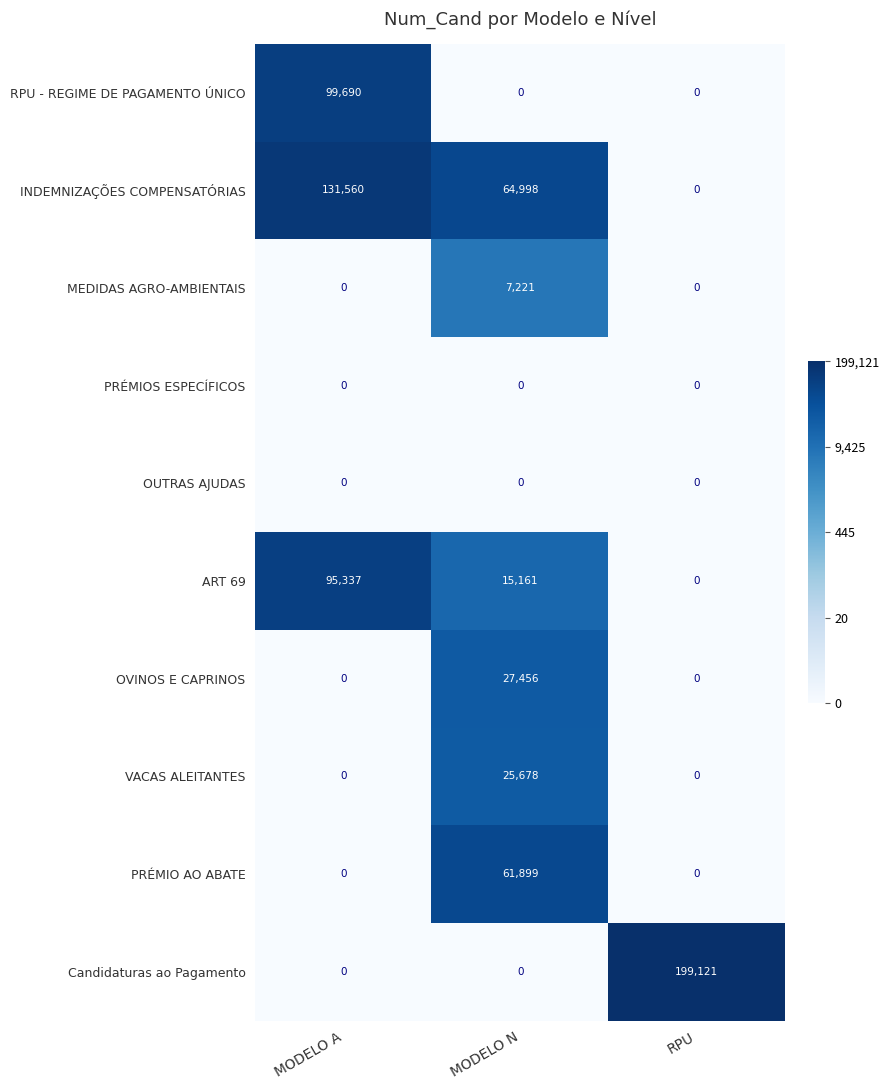

What is the maximum value shown in the chart?

199121